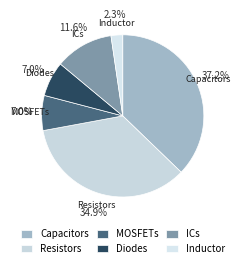

What percentage do Capacitors and Inductor together represent?

39.5%